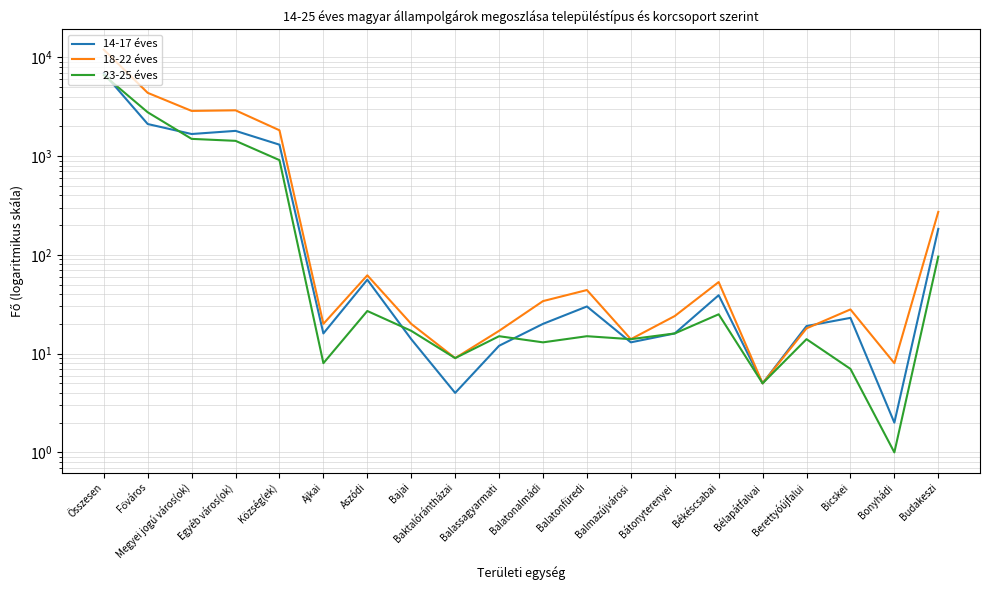

How many values in the 14-17 éves series are below 23?

10